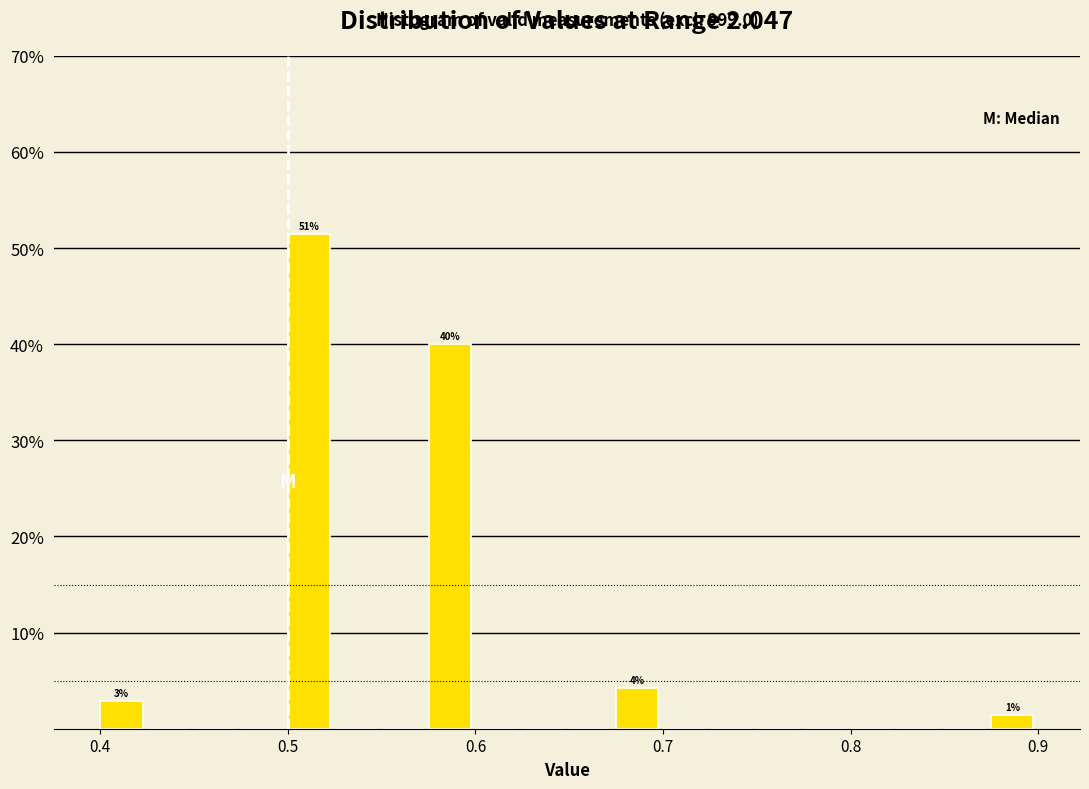

Read against the x-axis, roughly where is the centre of the tallest bar?

0.51